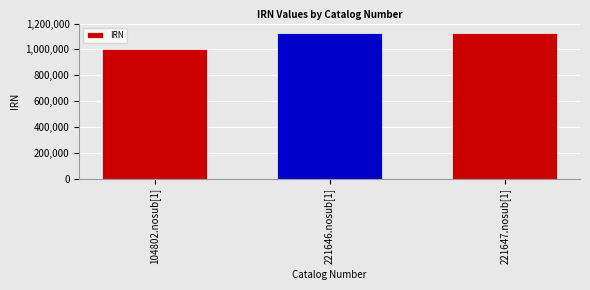

How many bars are there in total?

3